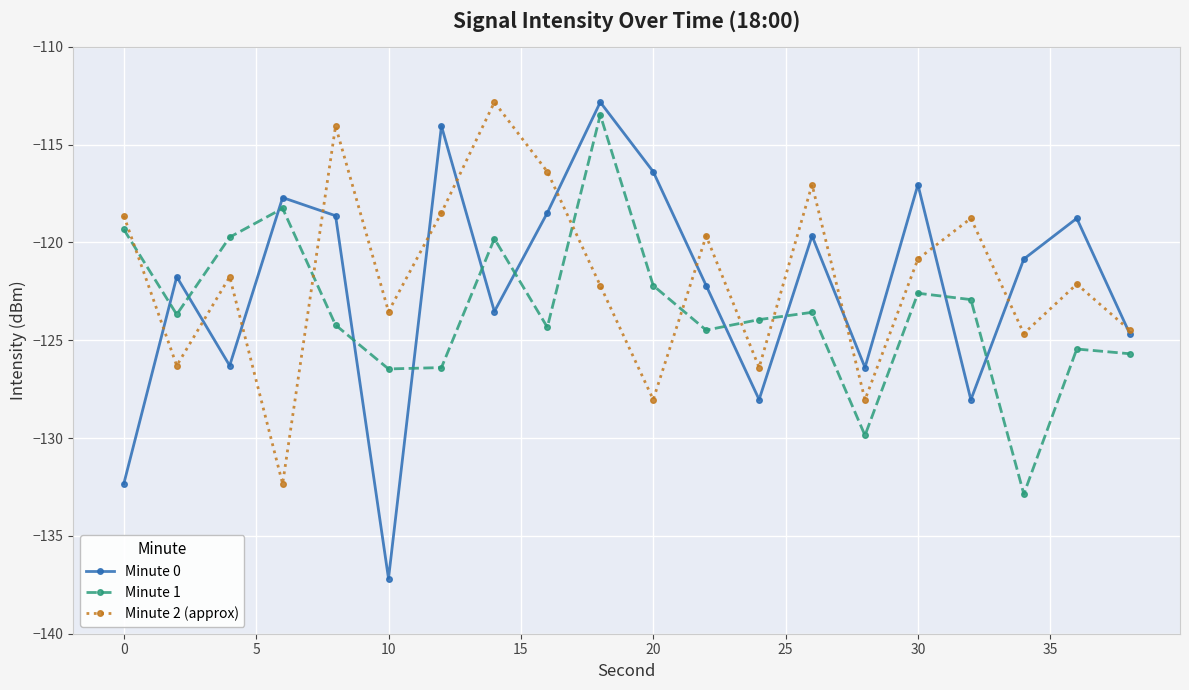

What is the value of the Minute 0 point at the 5th from the left?

-118.6